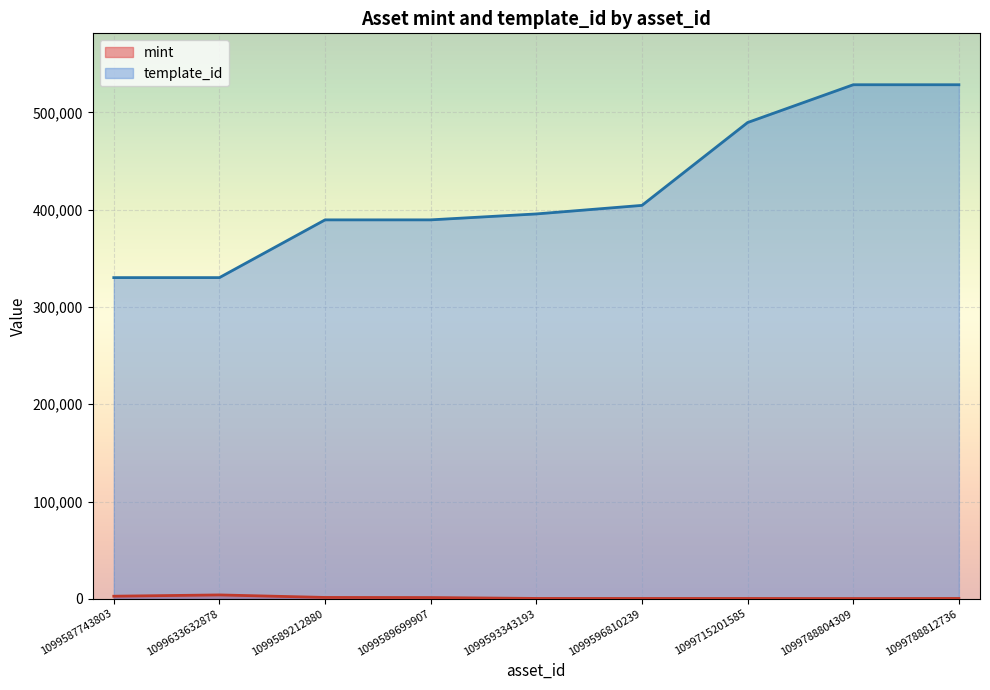

What is the total value across all series at 1099589699907?

390786